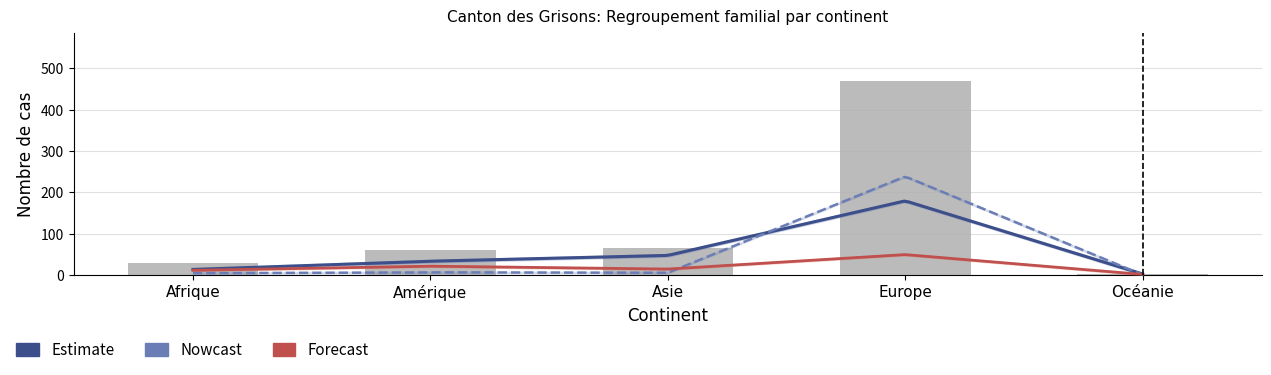

What is the difference between the highest and lowest values at Afrique?

24